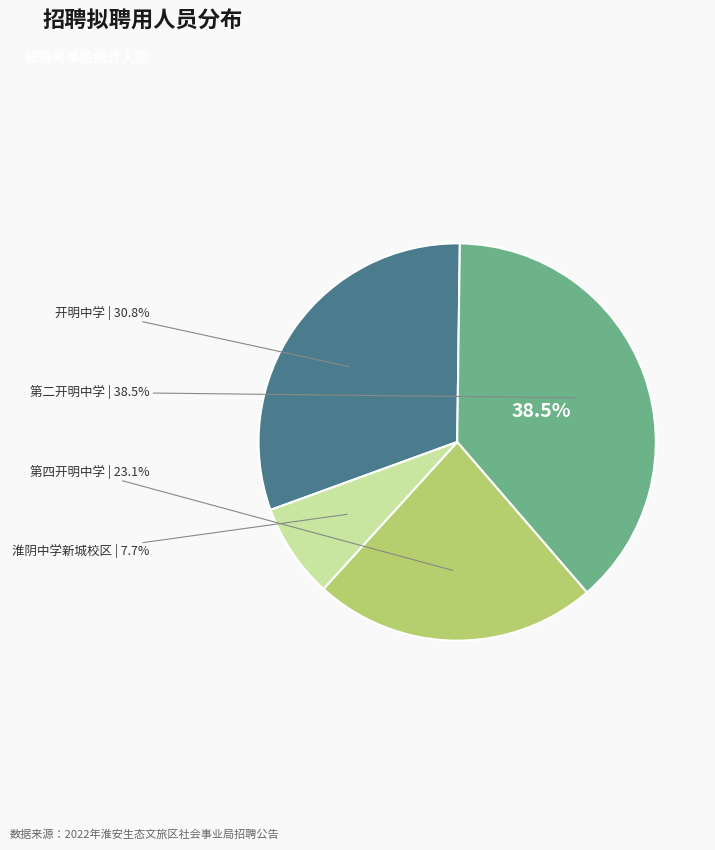

To the nearest percent, what is the difference between the largest and smallest slice percentages?

31%